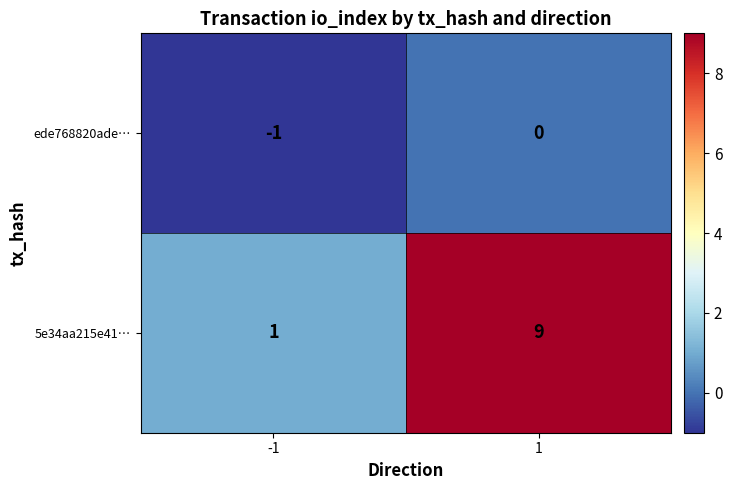

Reading right to left, extract all data points from this chart.

ede768820ade…: 1=0	-1=-1
5e34aa215e41…: 1=9	-1=1